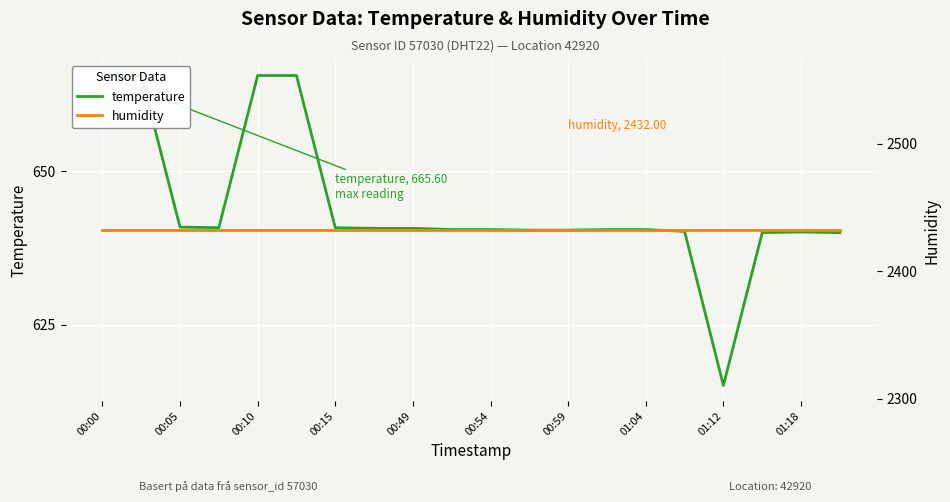

At which label is temperature closest to 640?

17